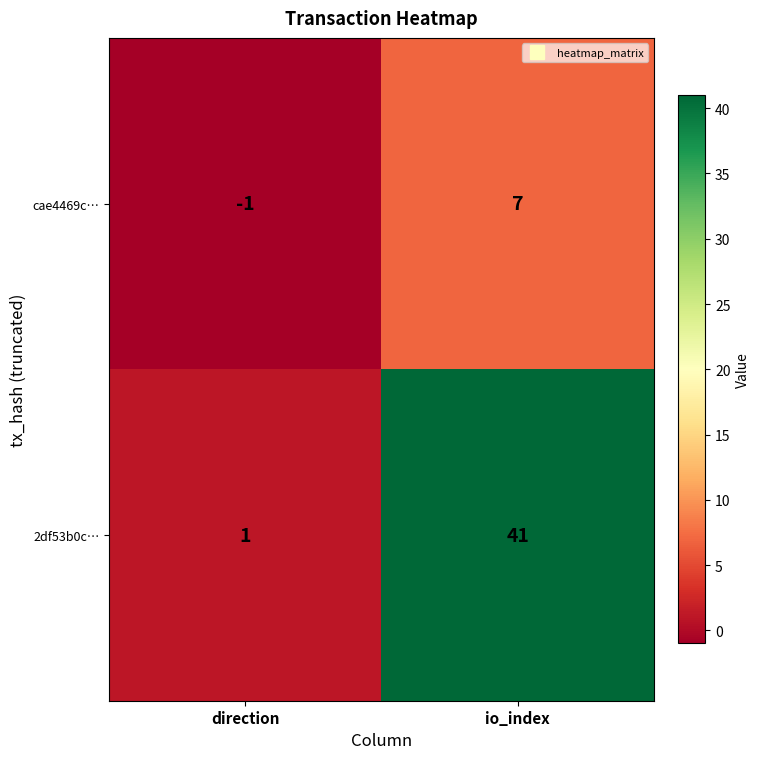

At which label does cae4469c… reach its peak?

io_index